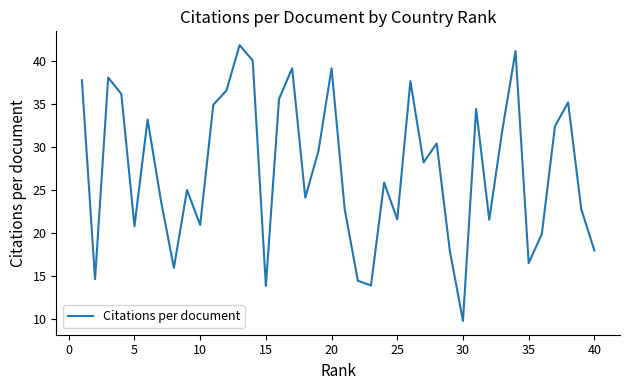

What is the smallest value displayed?

9.7